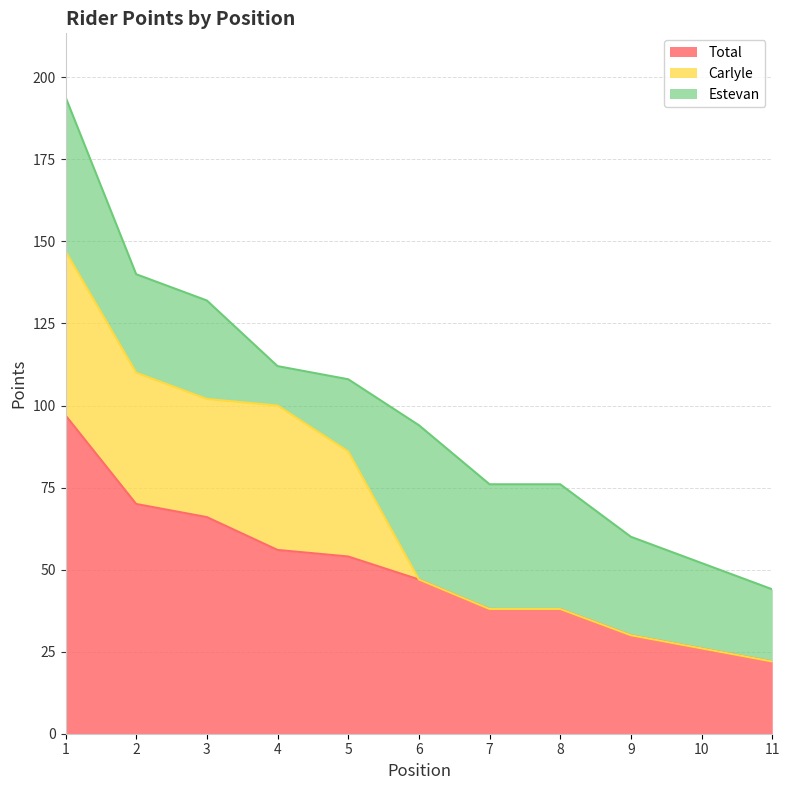

Reading left to right, transcribe all the data shown in this chart.

Total: 1=97	2=70	3=66	4=56	5=54	6=47	7=38	8=38	9=30	10=26	11=22
Carlyle: 1=50	2=40	3=36	4=44	5=32	6=0	7=0	8=0	9=0	10=0	11=0
Estevan: 1=47	2=30	3=30	4=12	5=22	6=47	7=38	8=38	9=30	10=26	11=22